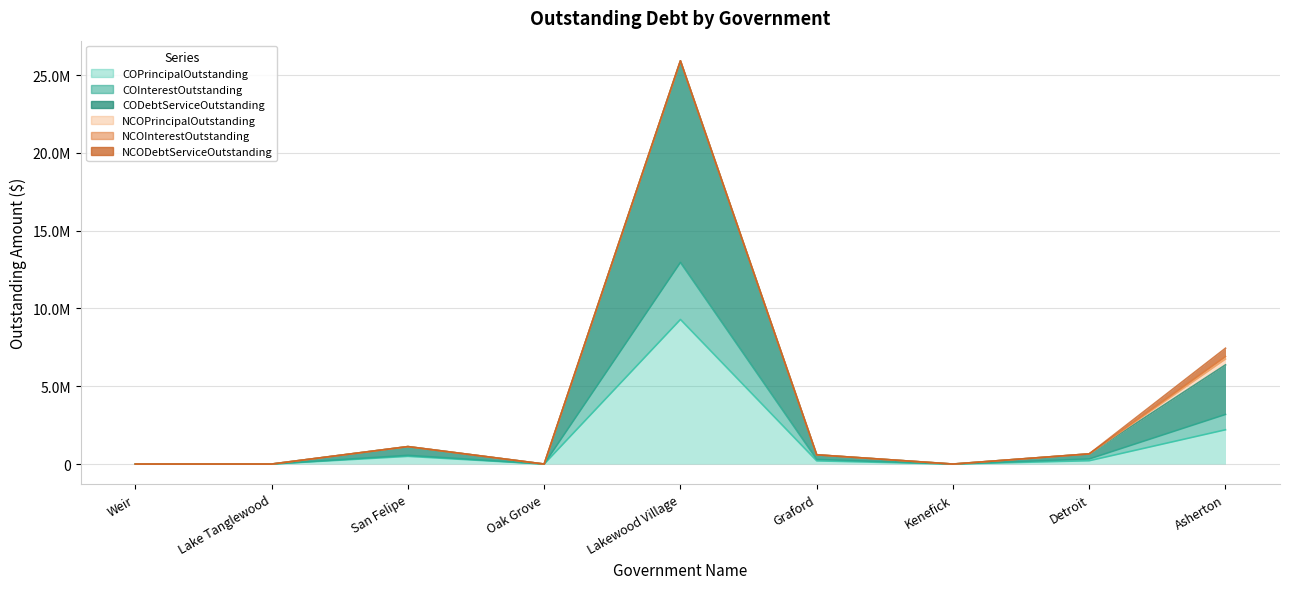

In CODebtServiceOutstanding, how many points are higher than both neighbors (excluding endpoints)?

2